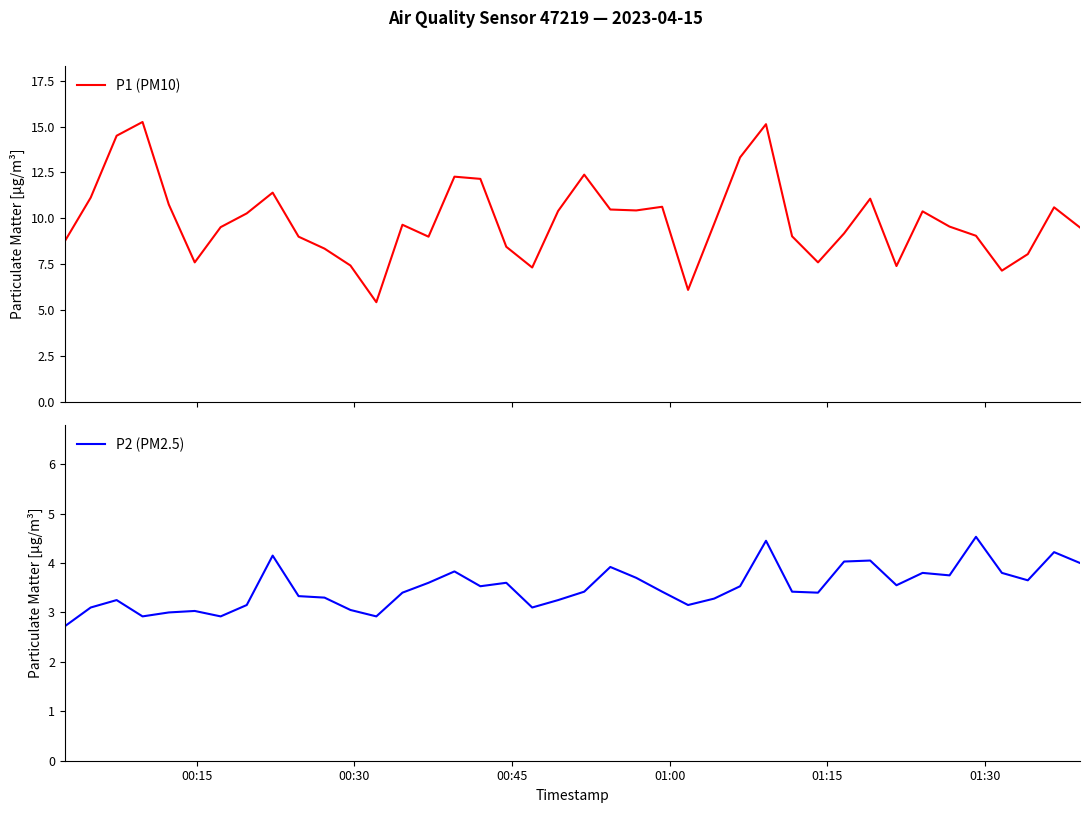

What is the maximum value for P2 (PM2.5)?

4.5